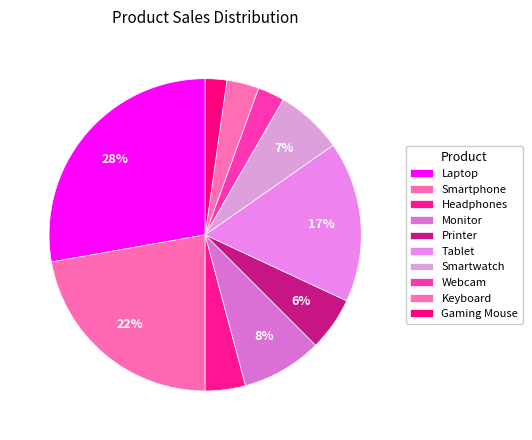

How many segments does this pie chart have?

10